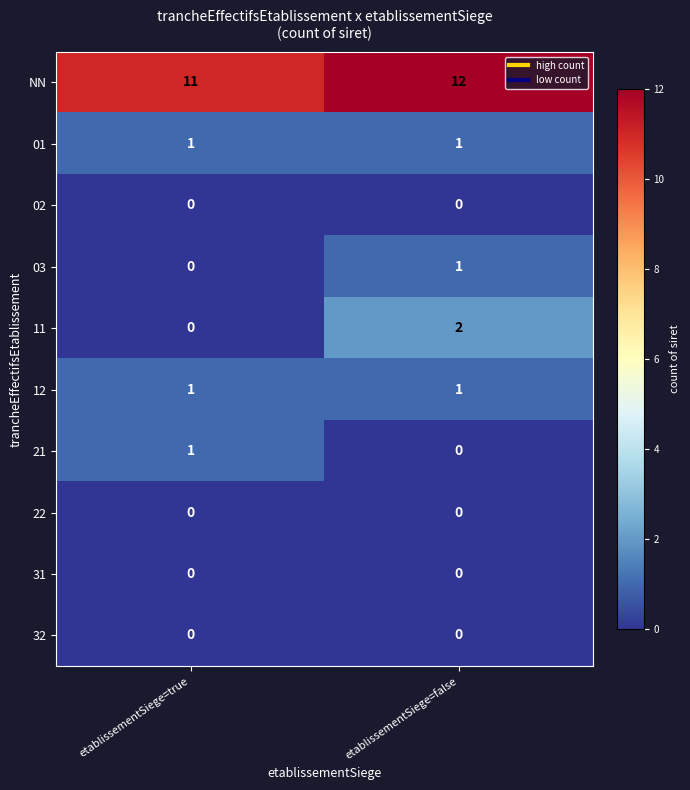

Is it true that 12 equals 1 at etablissementSiege=true?

True